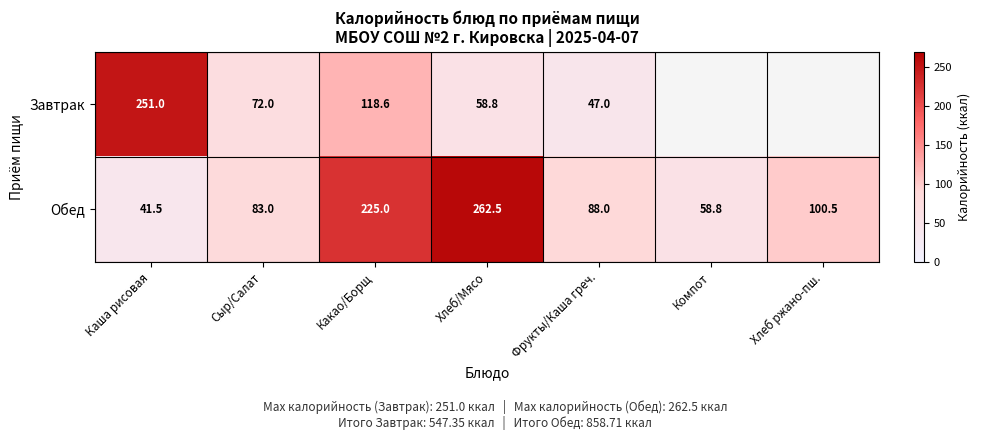

Which category has the lowest value across all series?

Каша рисовая